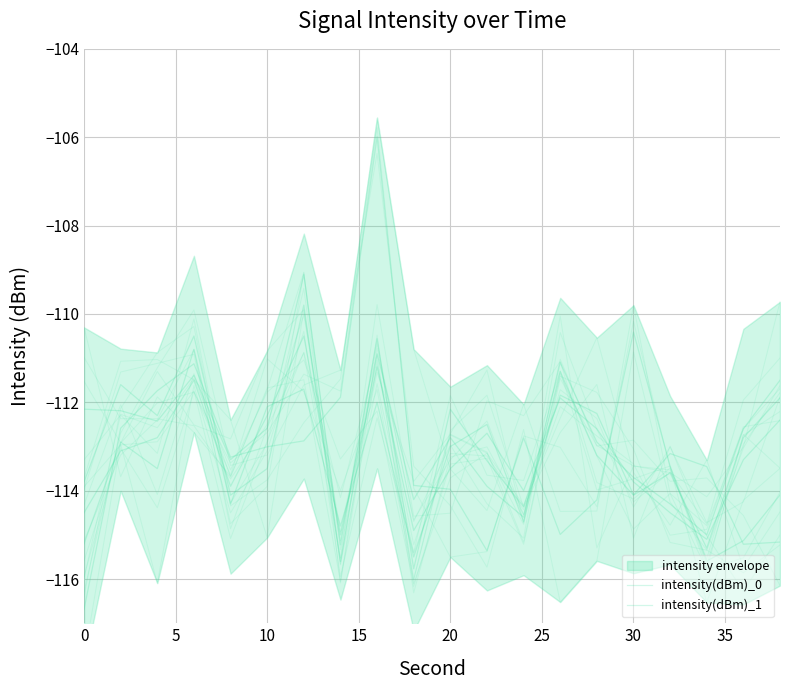

True or false: intensity(dBm)_1 and intensity(dBm)_3 intersect in this chart.

True